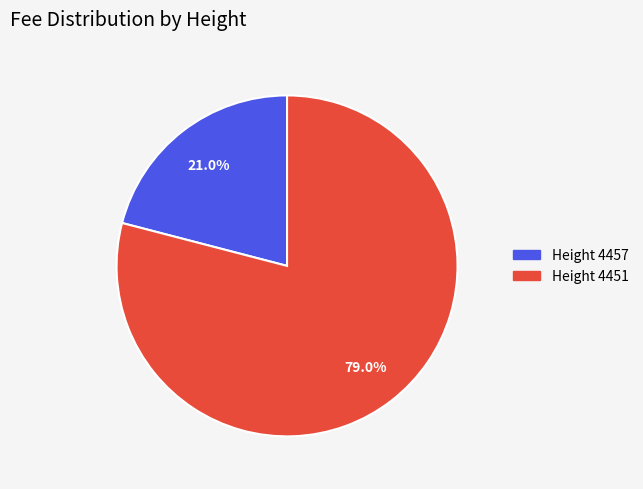

How much of the chart is everything except Height 4457?

79.0%